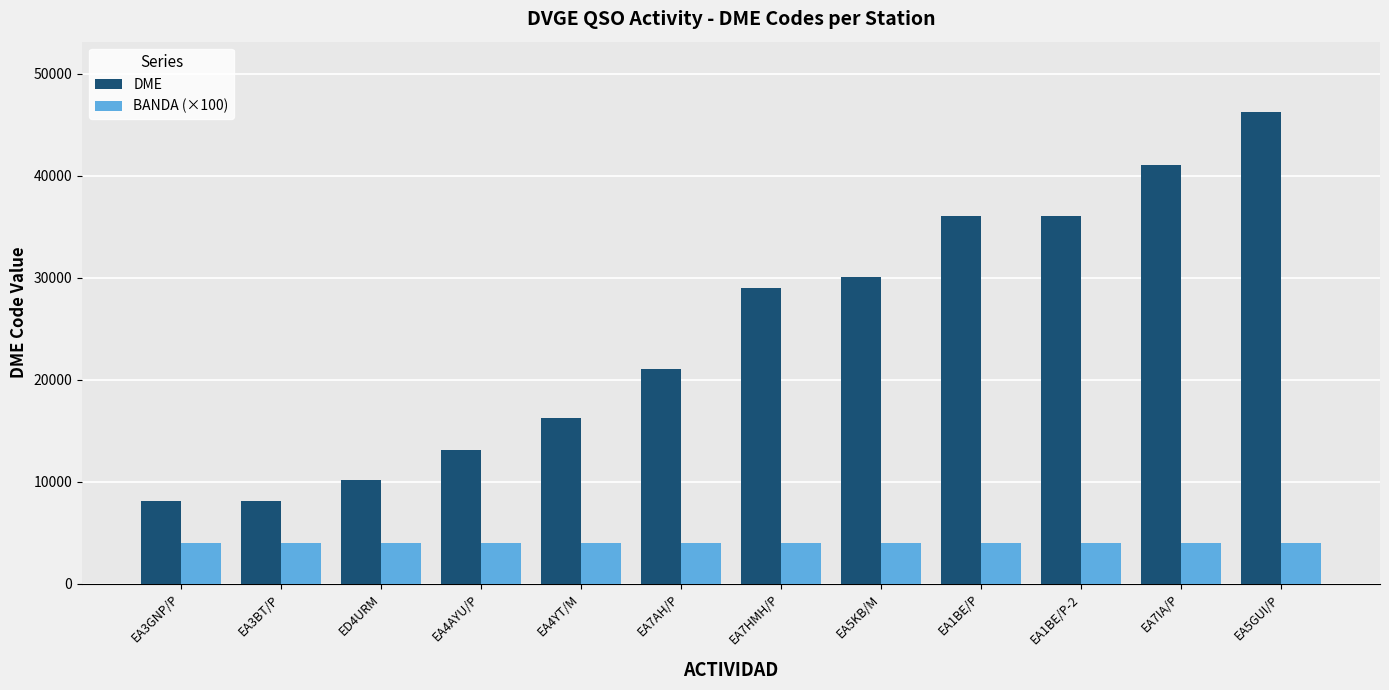

What is the sum of the DME values at EA5KB/M and EA1BE/P?

66034